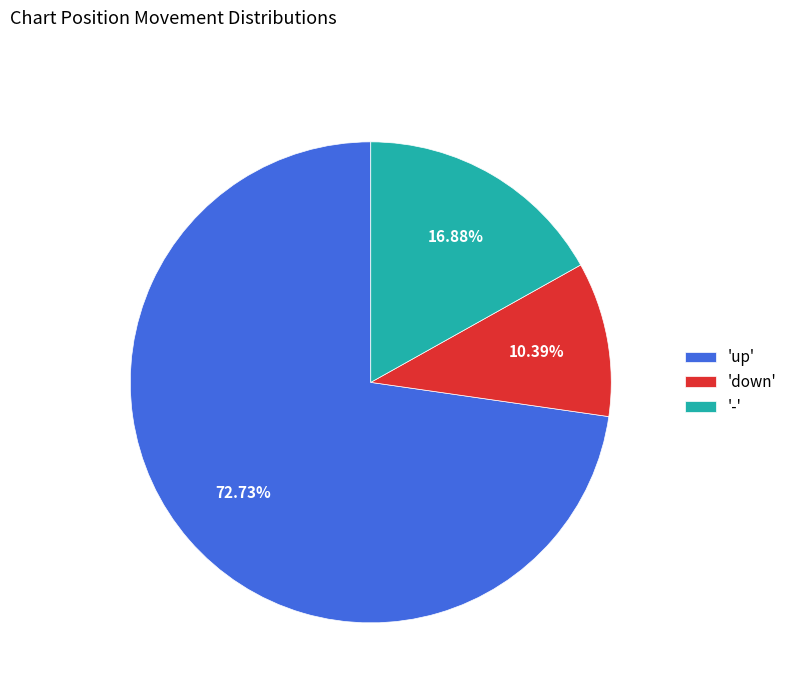

Count the number of slices in the pie.

3